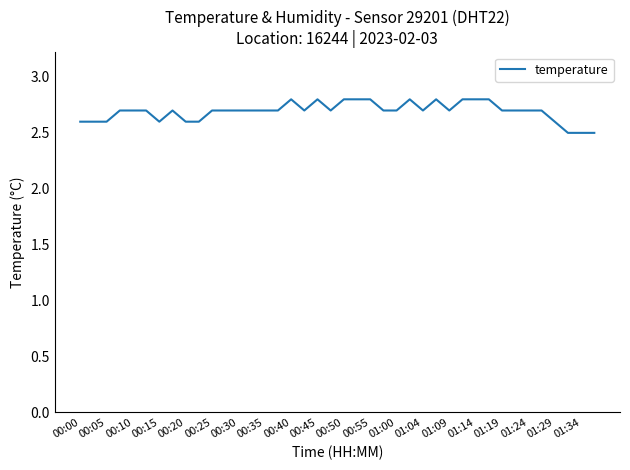

What is the greatest value displayed?

2.8